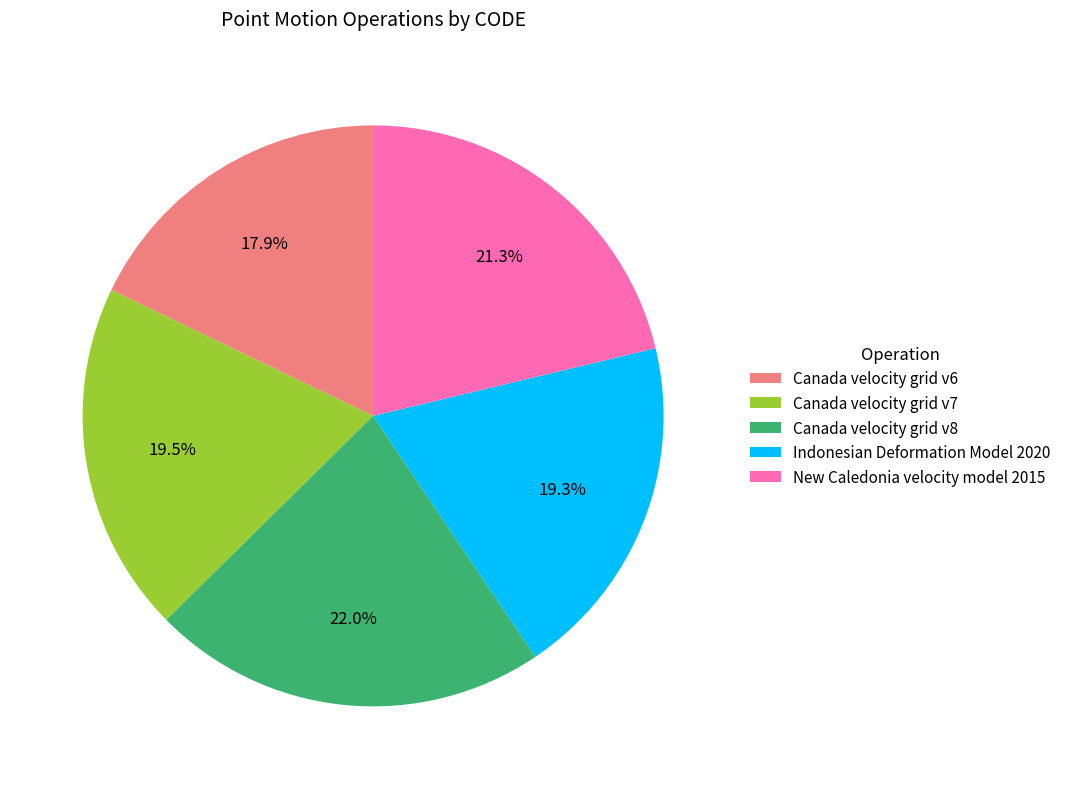

To the nearest percent, what is the difference between the largest and smallest slice percentages?

4%